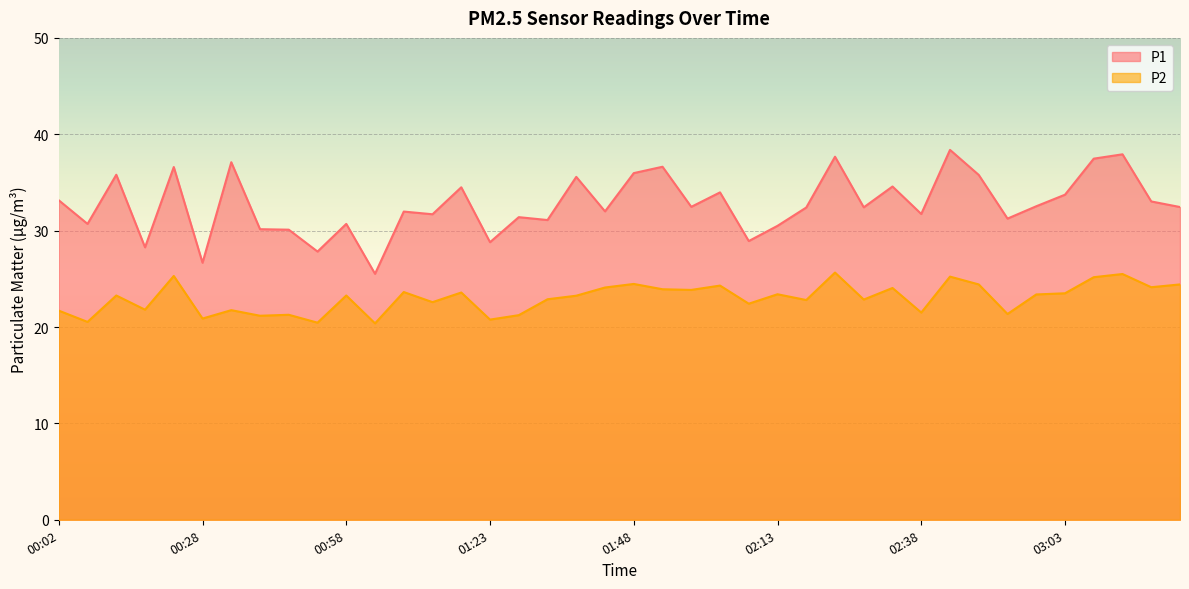

Which series has the widest spread of values?

P1